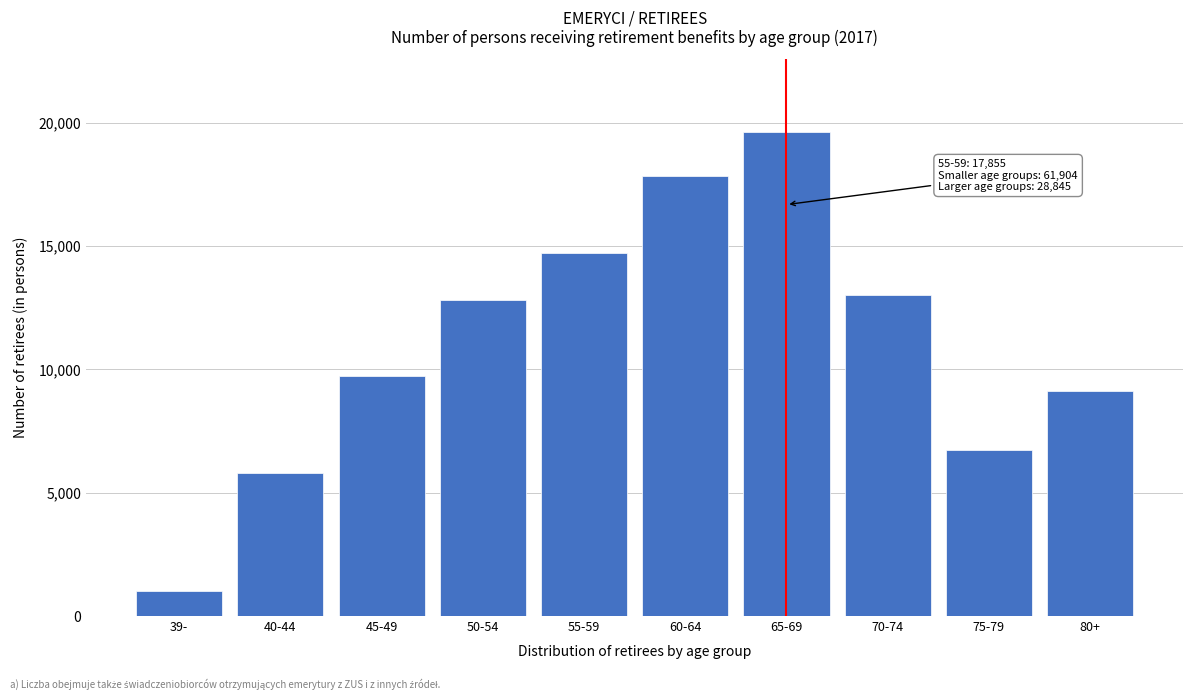

Reading left to right, what are all the values shown in this chart?

1027	5783	9741	12789	14709	17855	19620	13020	6716	9109